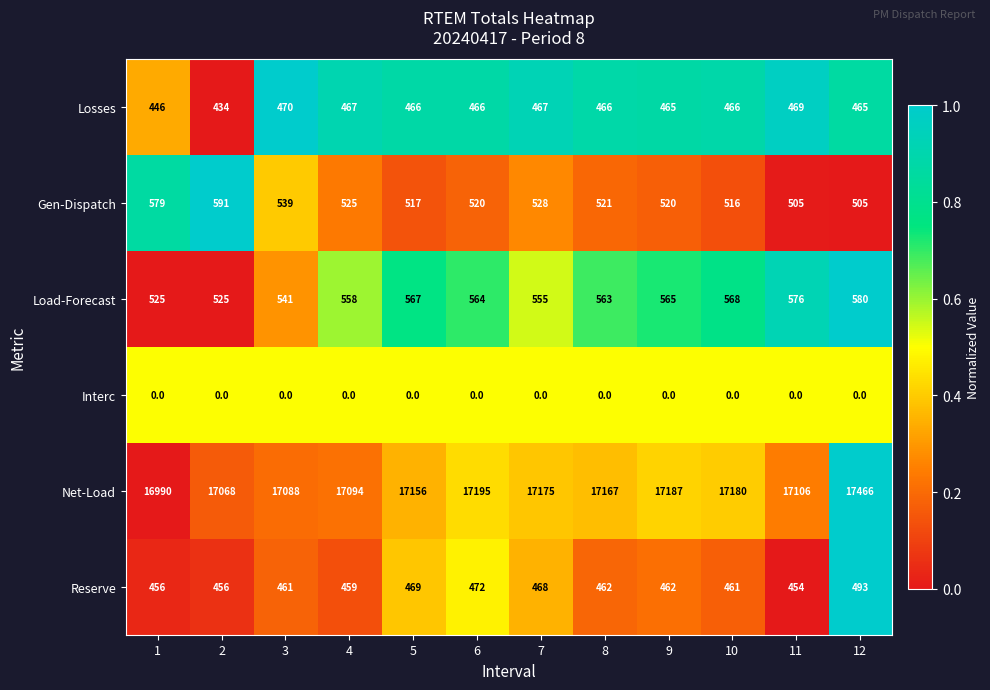

What is the difference between the highest and lowest values at 9?

17187